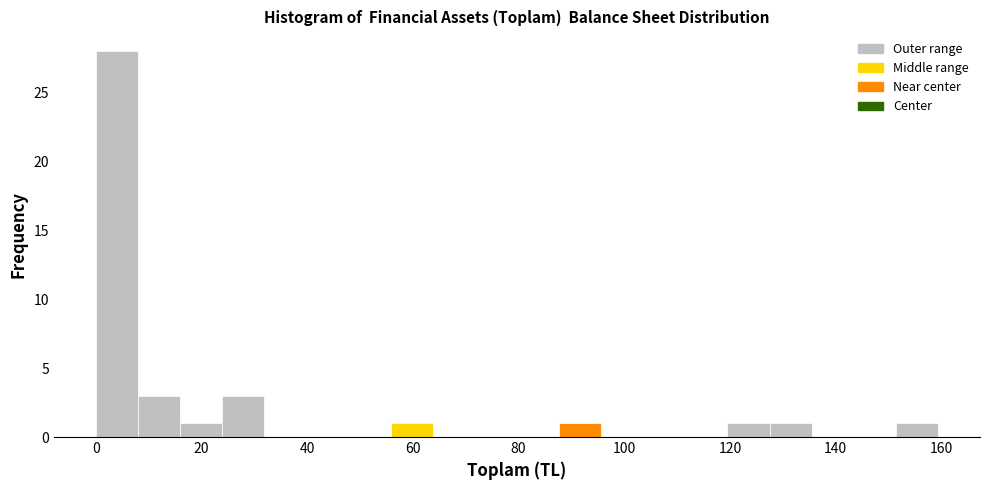

Around what value on the x-axis is the tallest bar? Give the approximate position of its centre, as read against the axis.

4